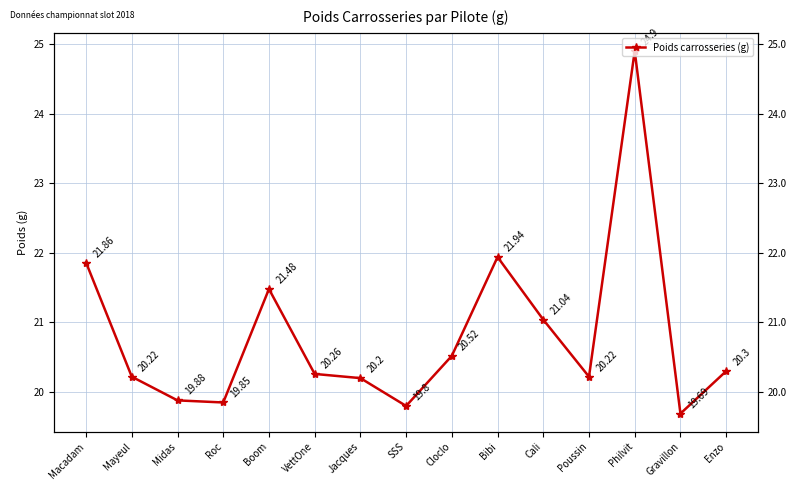

How many lines are shown in the chart?

1